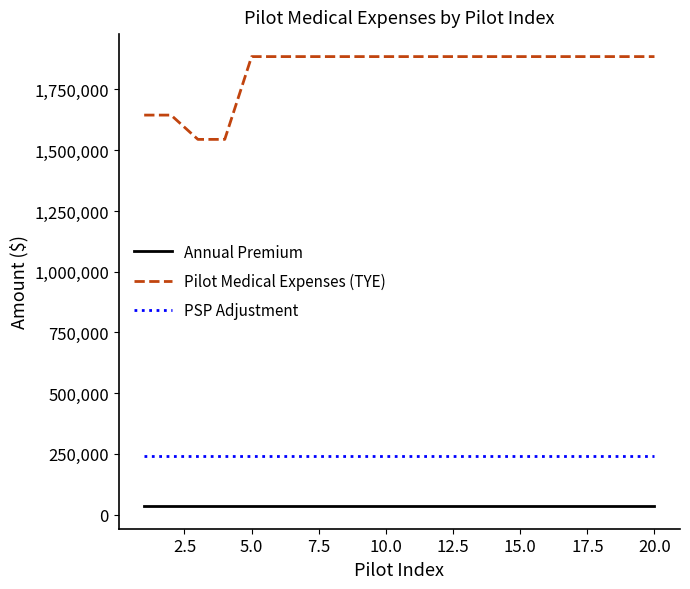

List the series in order of their peak value, lowest first.

Annual Premium, PSP Adjustment, Pilot Medical Expenses (TYE)